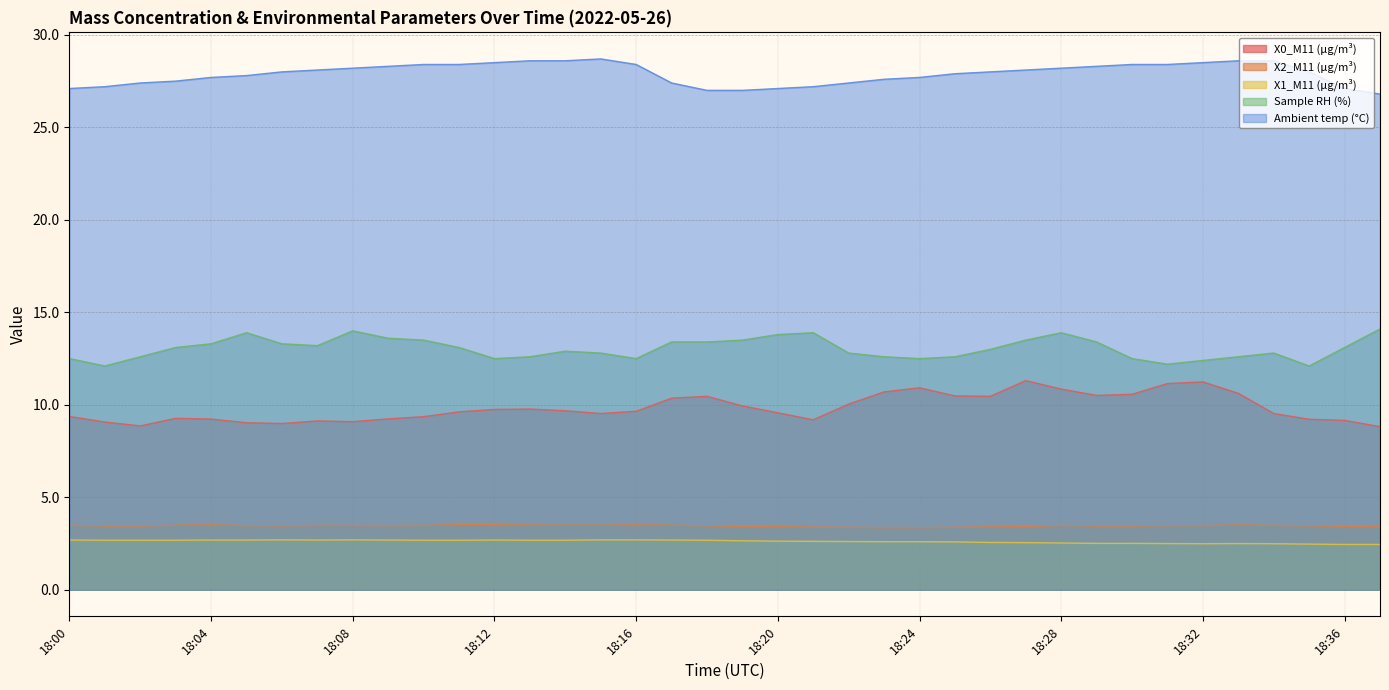

What is the sum of the X0_M11 (μg/m³) values at 18:19 and 18:23?

20.6